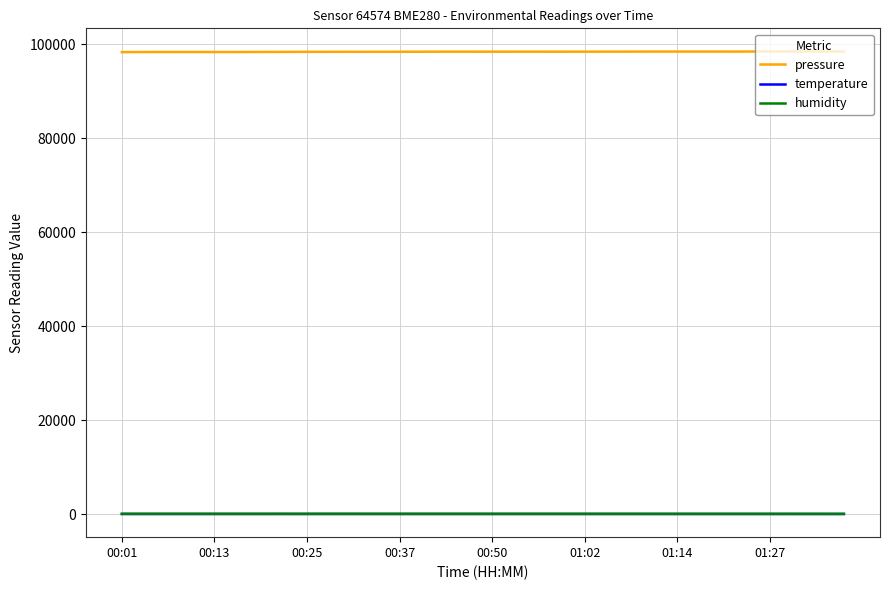

What is the lowest value of the pressure series?

98305.8